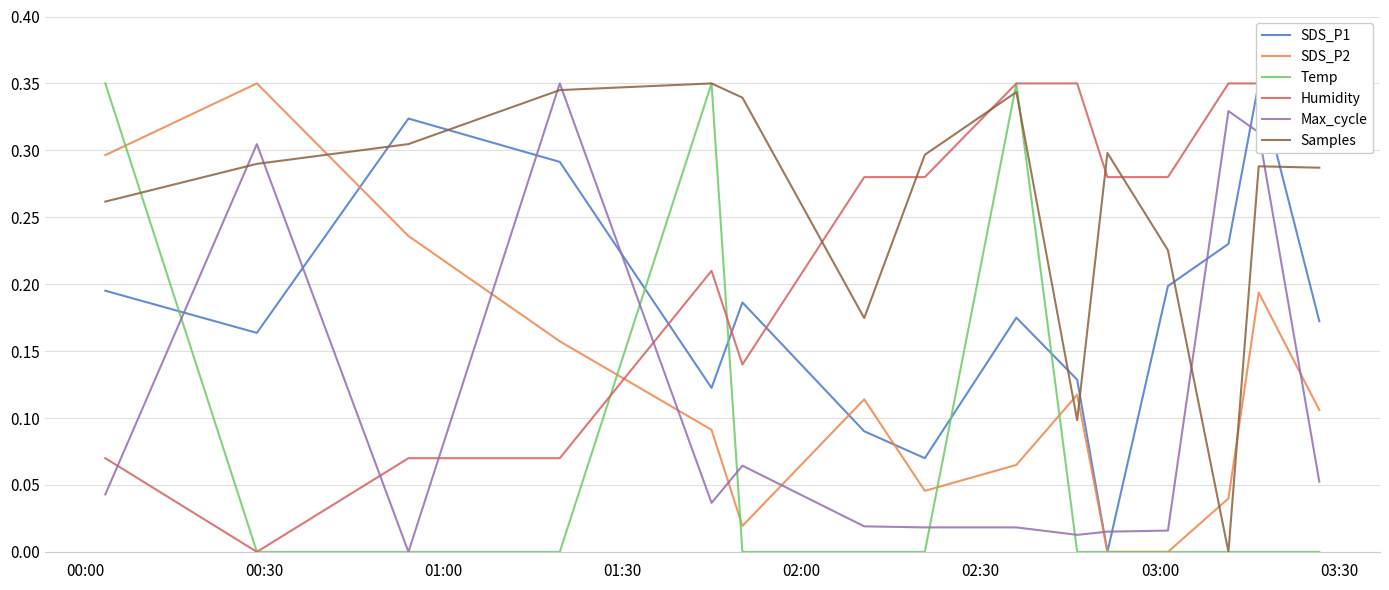

Which series has the largest total across all categories?

Samples